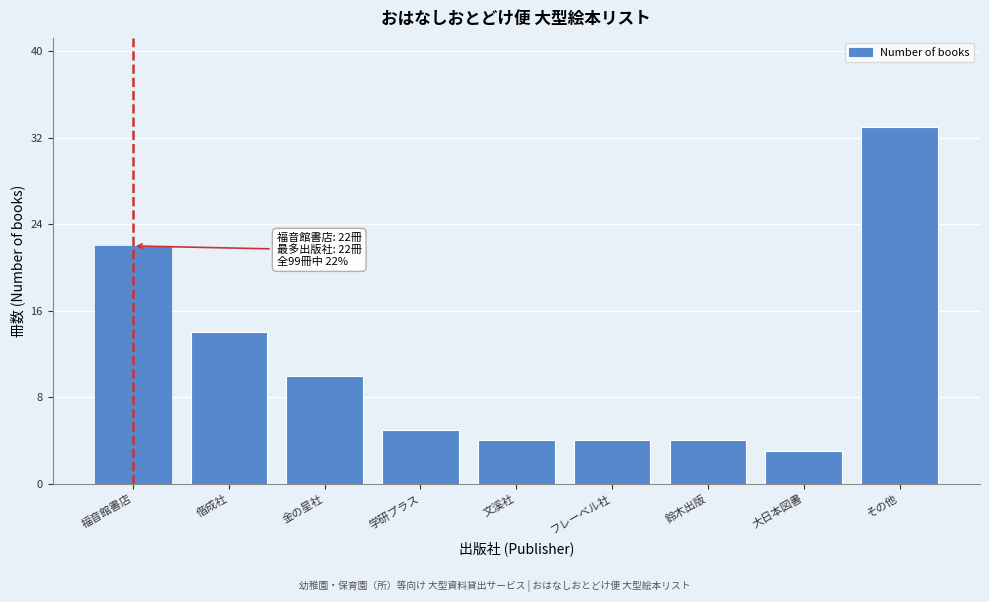

Reading left to right, what are all the values shown in this chart?

福音館書店=22	偕成社=14	金の星社=10	学研プラス=5	文溪社=4	フレーベル社=4	鈴木出版=4	大日本図書=3	その他=33